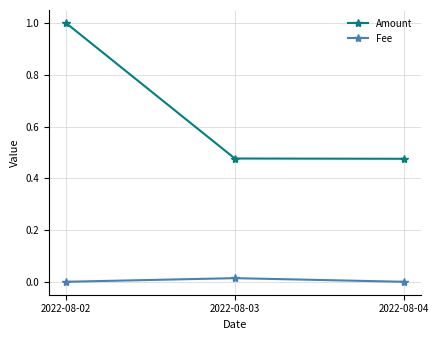

Between 2022-08-02 and 2022-08-03, which series saw the biggest shift?

Amount